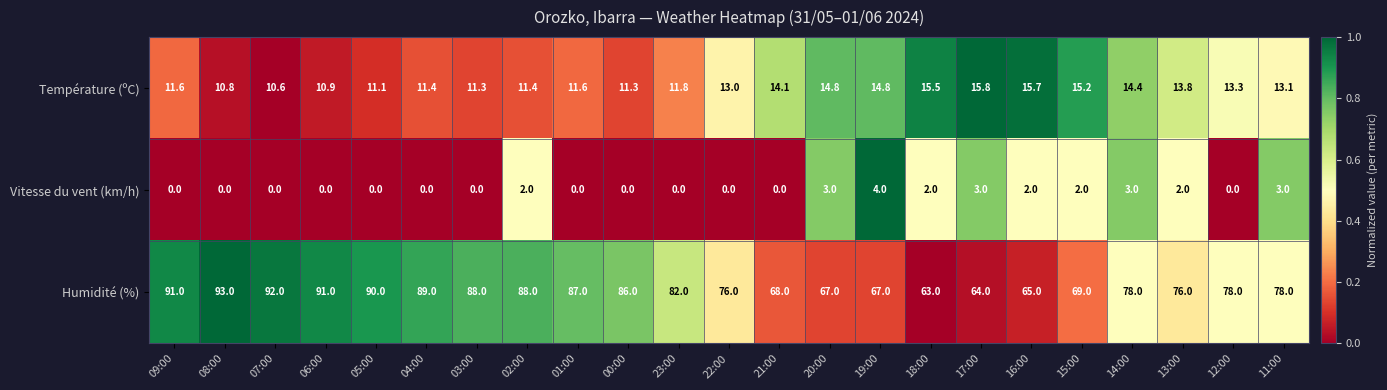

What is the approximate value of Humidité (%) at 22:00?

76.0